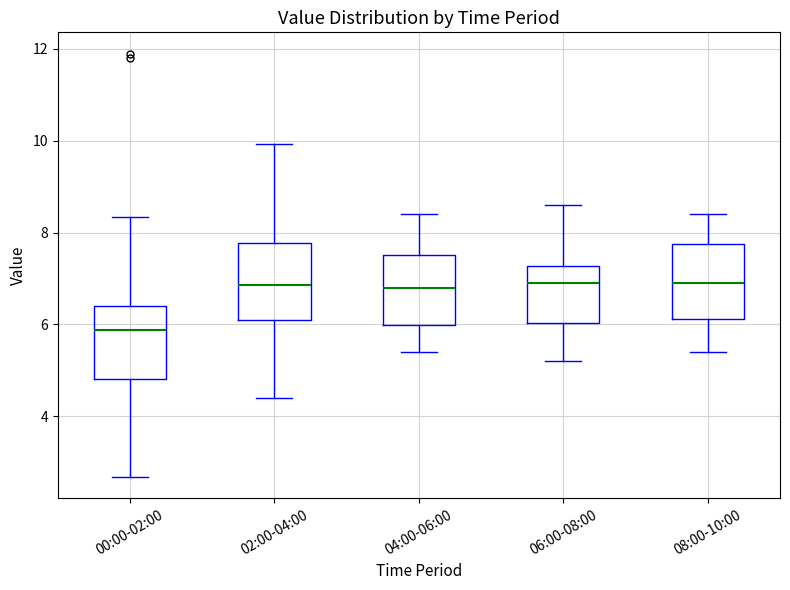

Reading left to right, transcribe this box plot: for each box, give where its median line is, the range the box spans, and where its two whiskers end, as read against the y-axis. The values are not printed on the chart, so give them approximately, as read against the axis.

00:00-02:00: median 5.8, box 4.8 to 6.4, whiskers 2.6 to 8.4
02:00-04:00: median 6.8, box 6.0 to 7.8, whiskers 4.4 to 10.0
04:00-06:00: median 6.8, box 6.0 to 7.6, whiskers 5.4 to 8.4
06:00-08:00: median 7.0, box 6.0 to 7.2, whiskers 5.2 to 8.6
08:00-10:00: median 7.0, box 6.2 to 7.8, whiskers 5.4 to 8.4